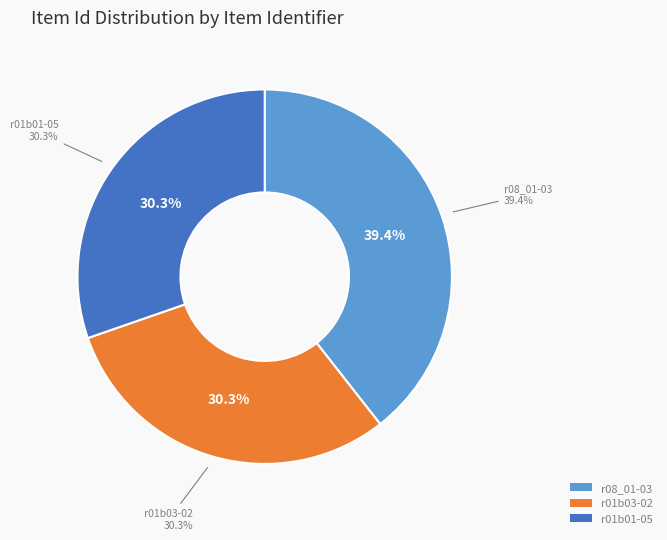

How many slices are in this pie chart?

3